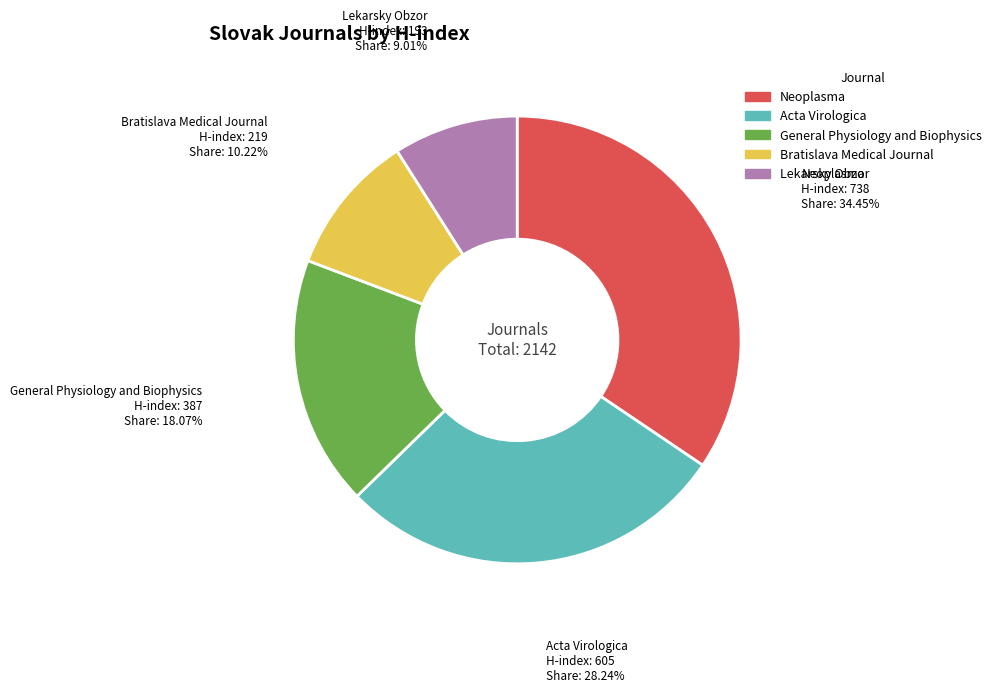

To the nearest percent, what is the average slice percentage?

20%